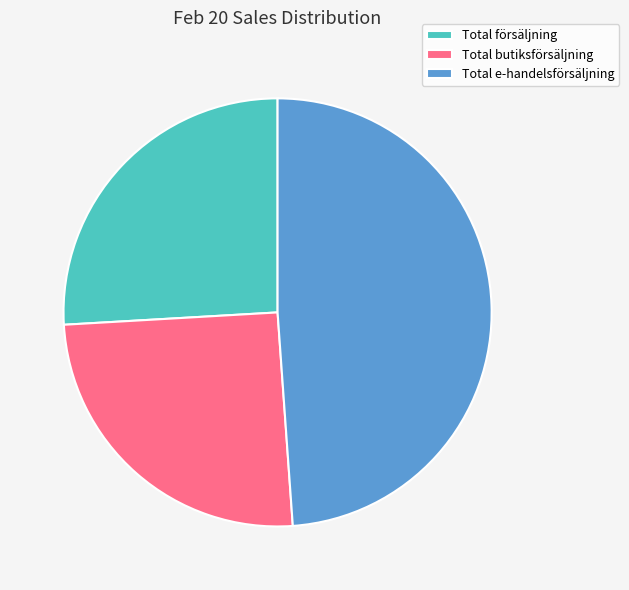

Does Total försäljning represent more than half of the total?

No